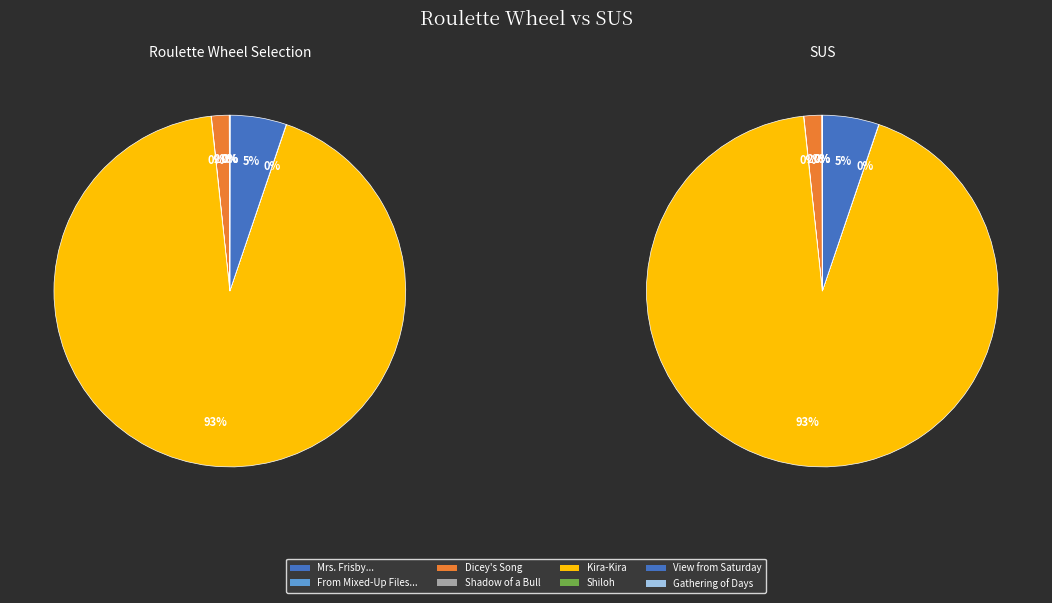

Is it true that Dicey's Song is 2% of the pie?

True